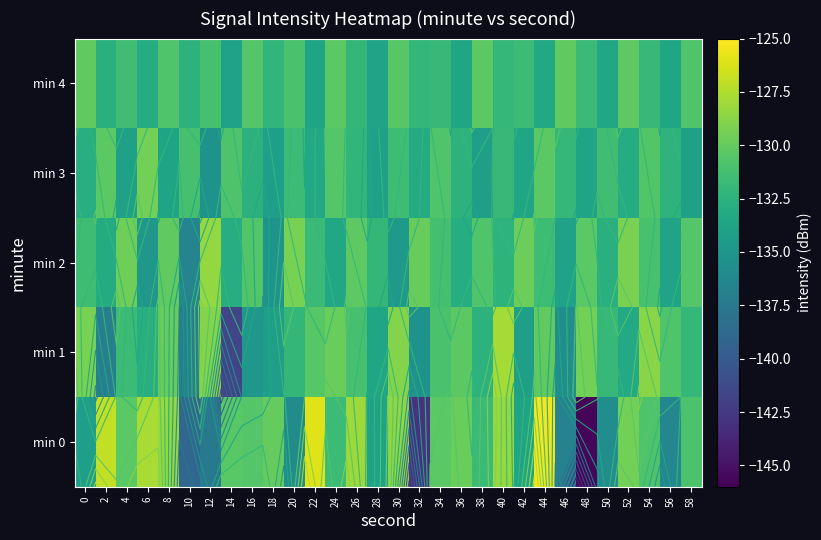

Is the value of min 2 at 8 greater than the value of min 4 at 2?

Yes